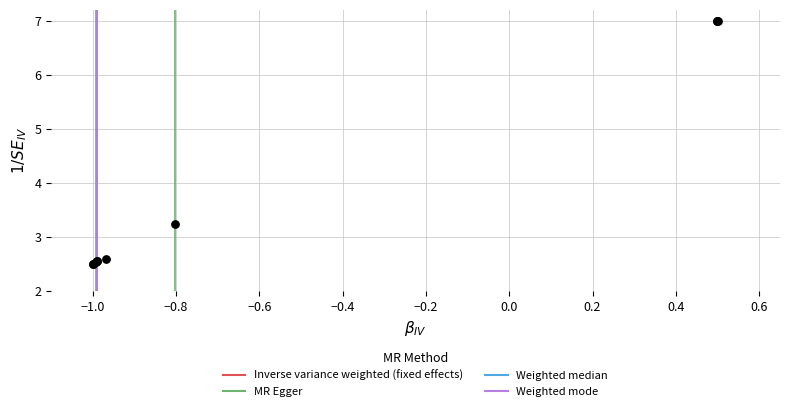

What Y value in the scatter plot is closest to 4?

3.2